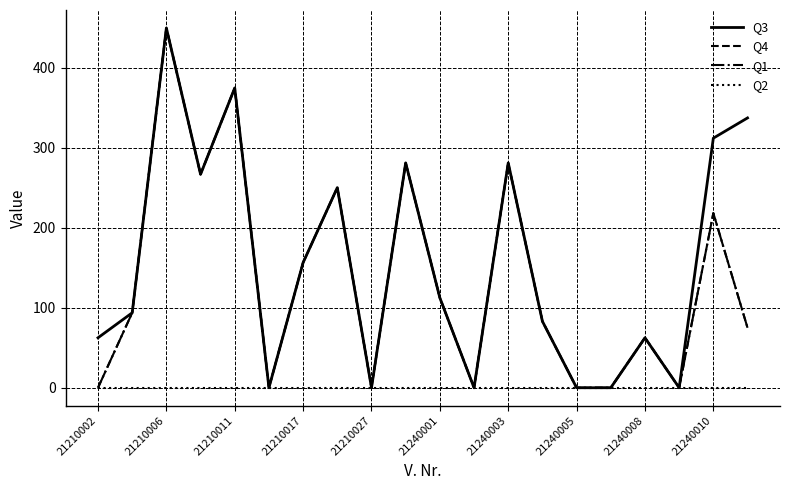

Does the chart display data point markers on the line(s)?

No